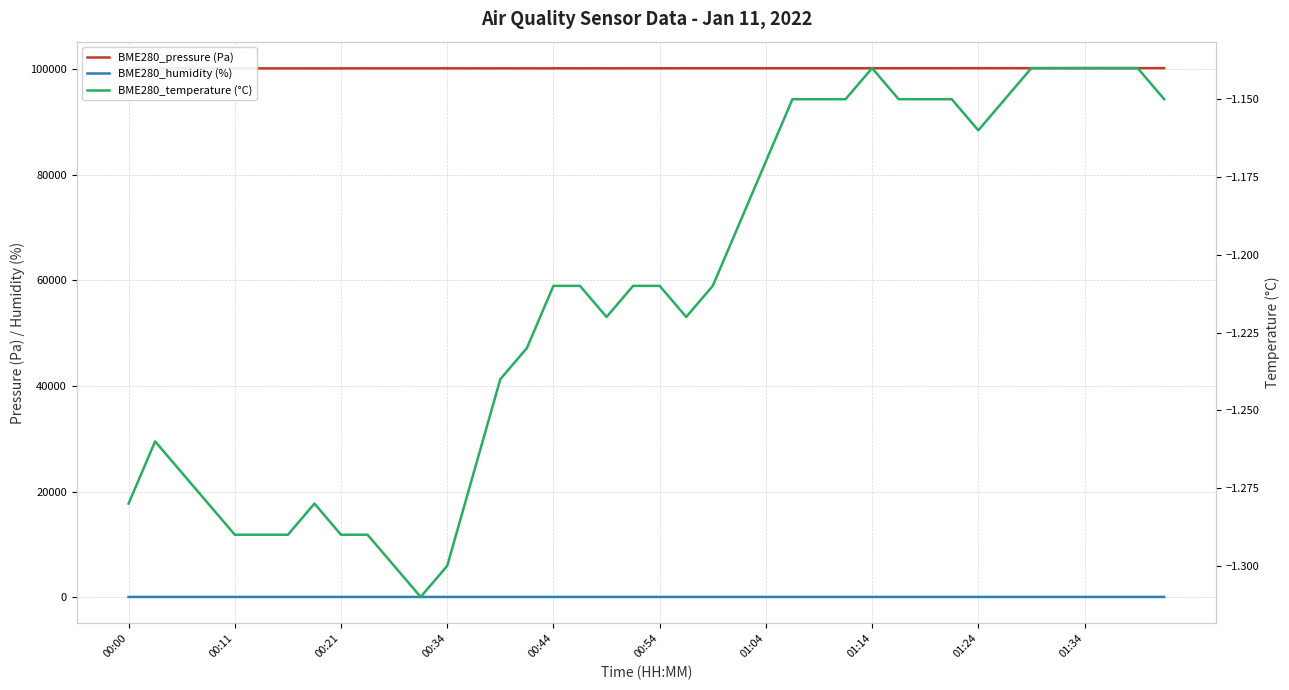

What is the average value of the BME280_humidity (%) series?

67.6